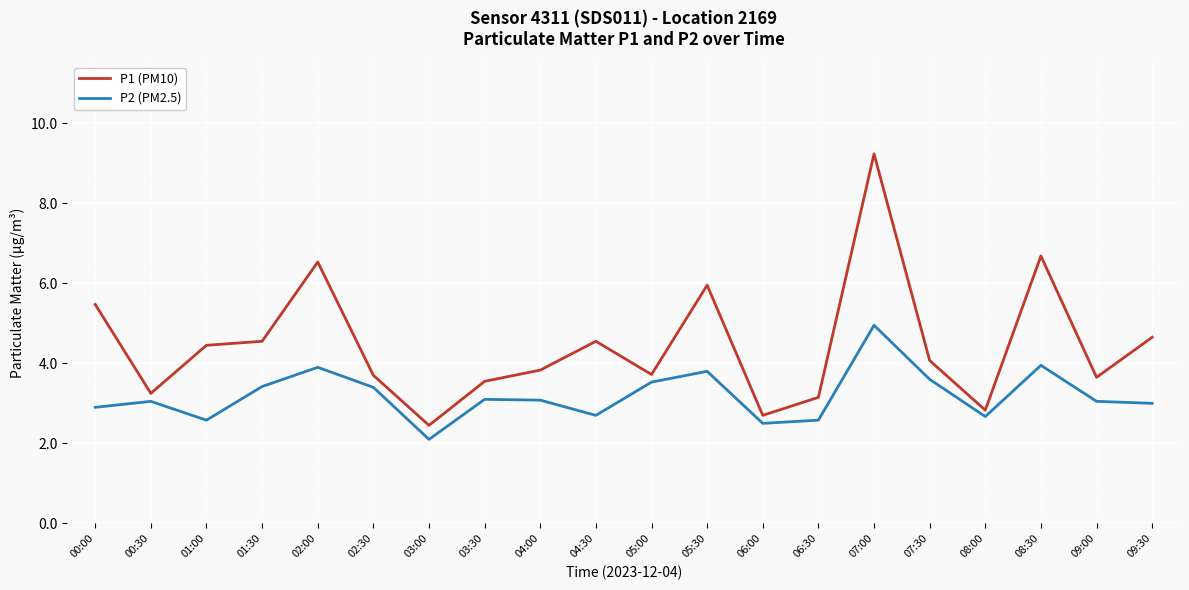

What are all the series names shown in the legend?

P1 (PM10), P2 (PM2.5)